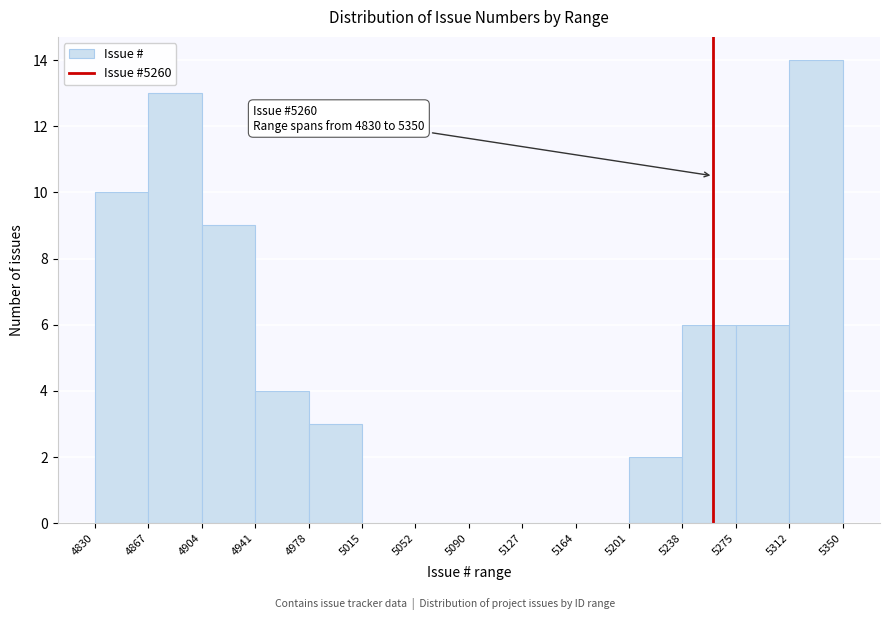

Over which range of the x-axis is the bar tallest?

5312 to 5350